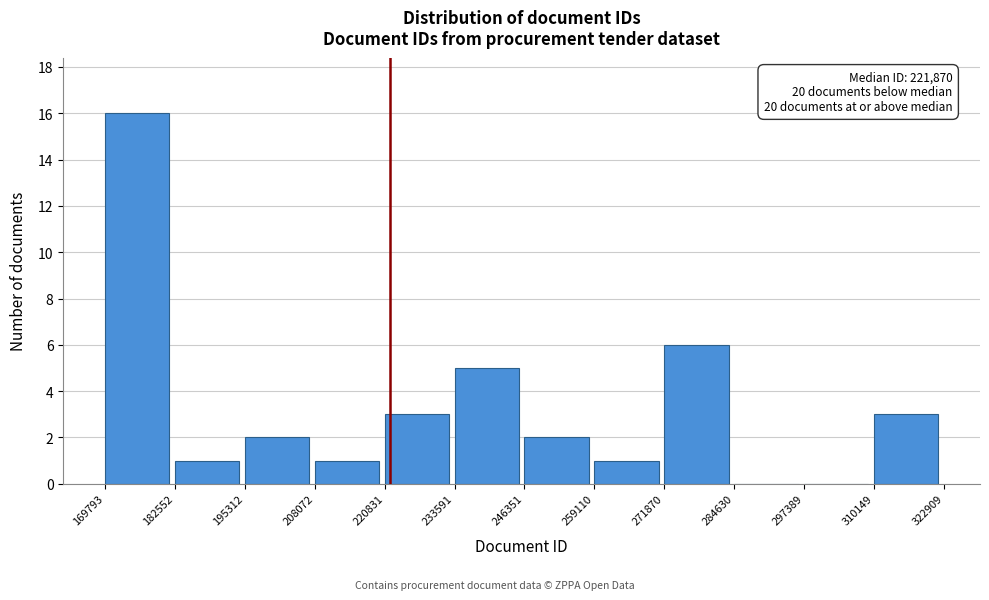

Which range on the x-axis has the tallest bar?

169793 to 182552